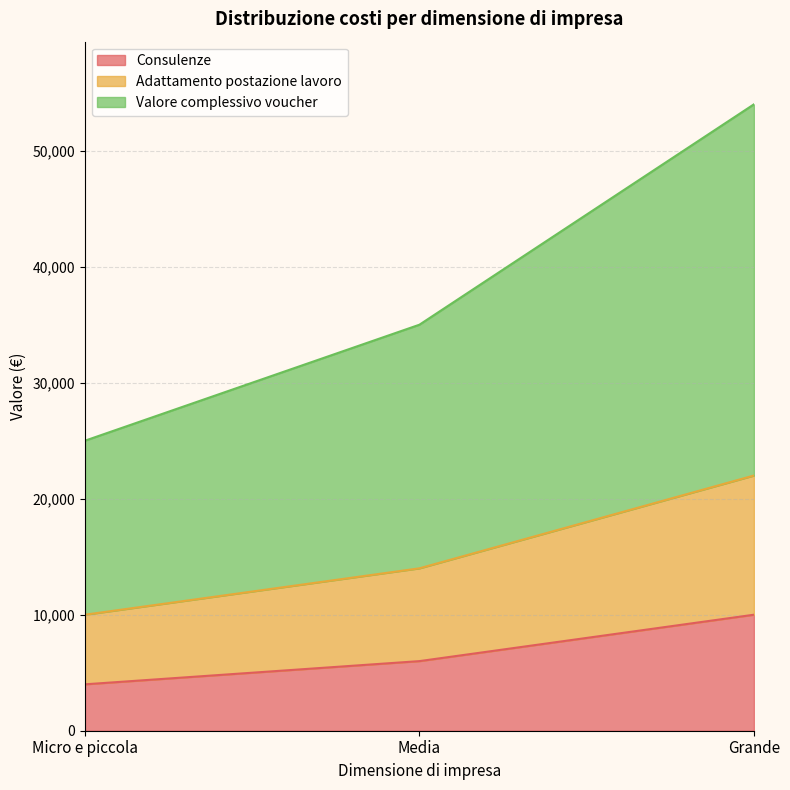

Is it true that Adattamento postazione lavoro equals 15211 at Grande?

False